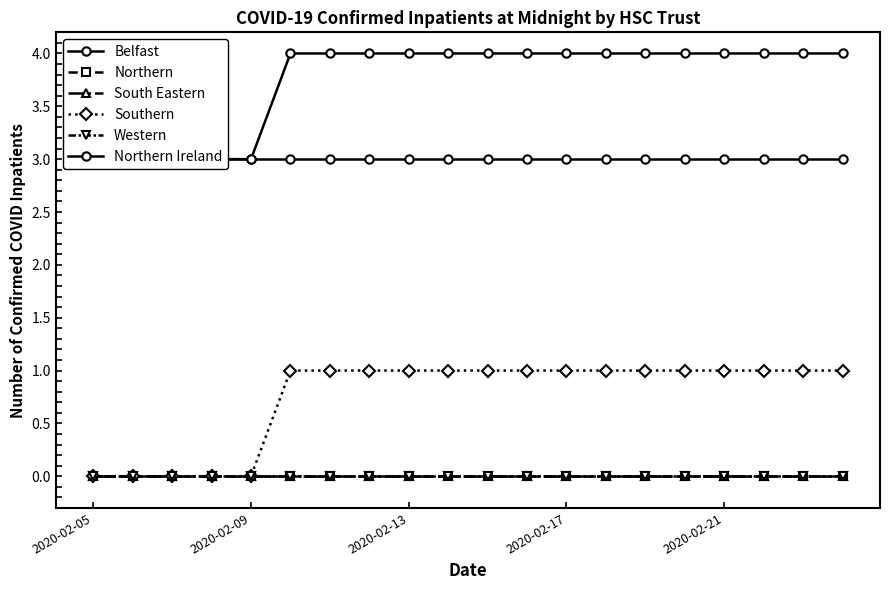

The value of South Eastern at 2020-02-09 is 0. True or false?

True